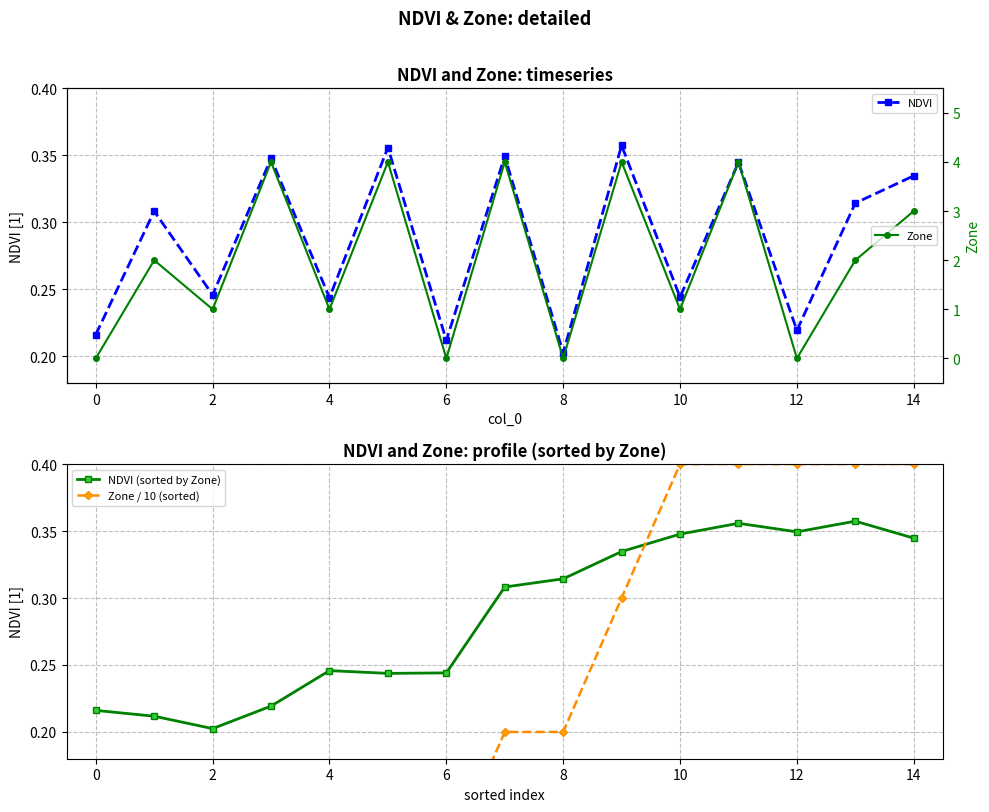

True or false: Zone and NDVI intersect in this chart.

True